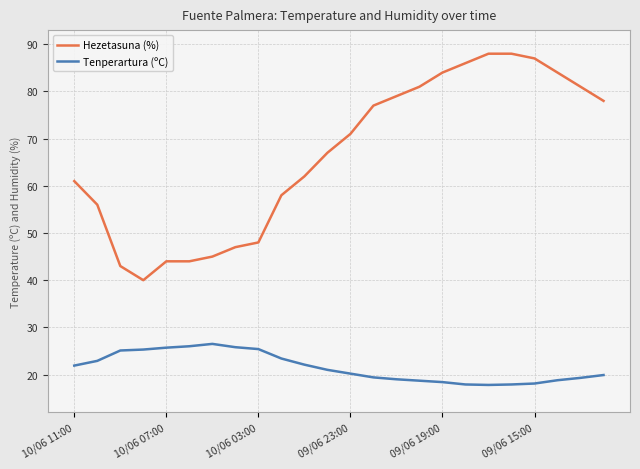

What is the difference between the maximum and minimum values in the Tenperartura (ºC) series?

8.7